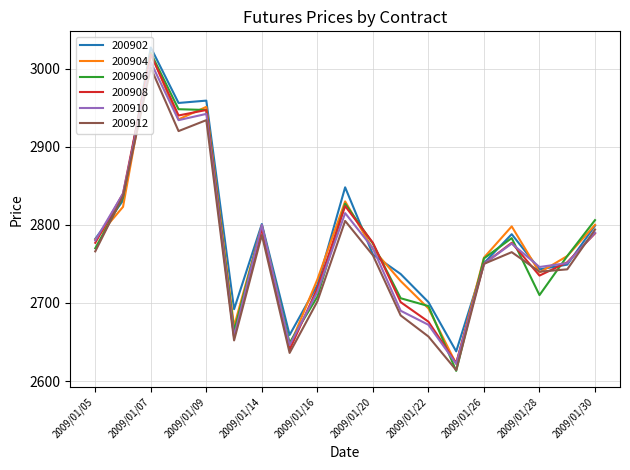

What is the smallest value displayed?

2613